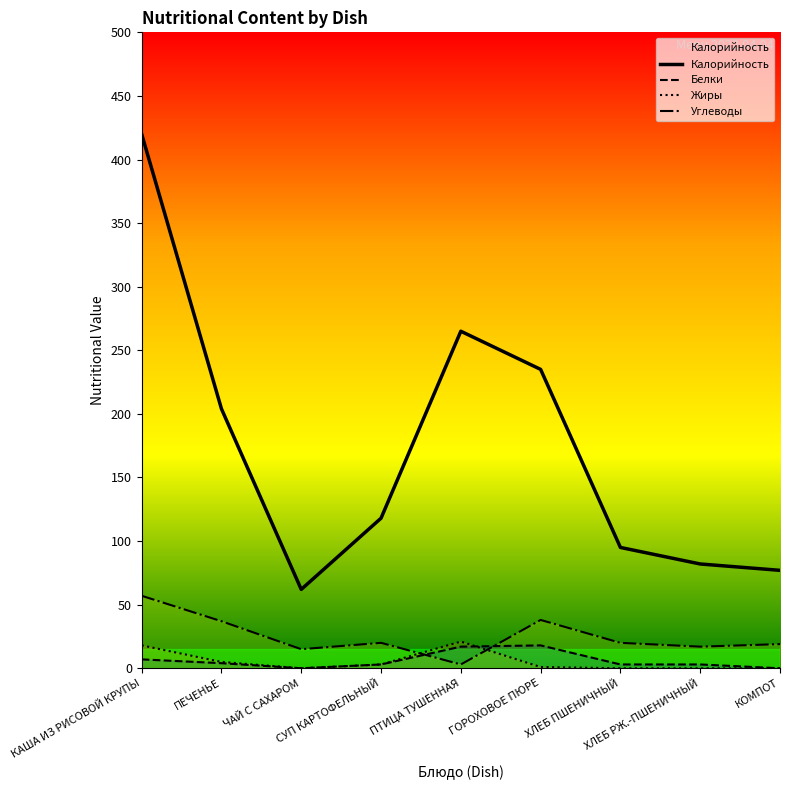

How many series are shown in this chart?

4